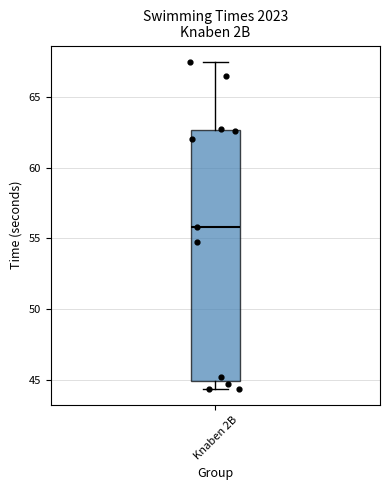

Transcribe this box plot: give where the median line is, the range the box spans, and where the two whiskers end, as read against the y-axis. The values are not printed on the chart, so give them approximately, as read against the axis.

median 56.0, box 45.0 to 62.5, whiskers 44.5 to 67.5